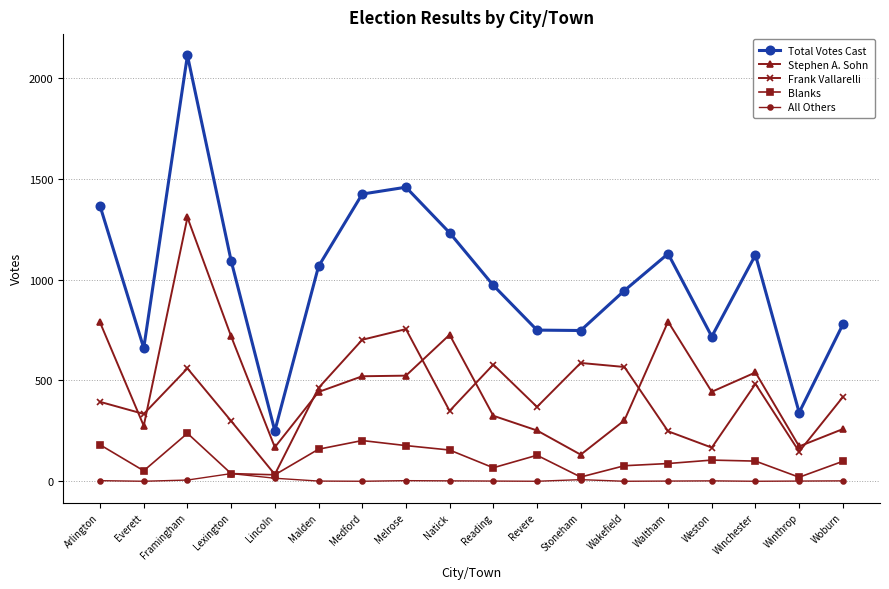

Between Waltham and Winthrop, which series saw the biggest shift?

Total Votes Cast